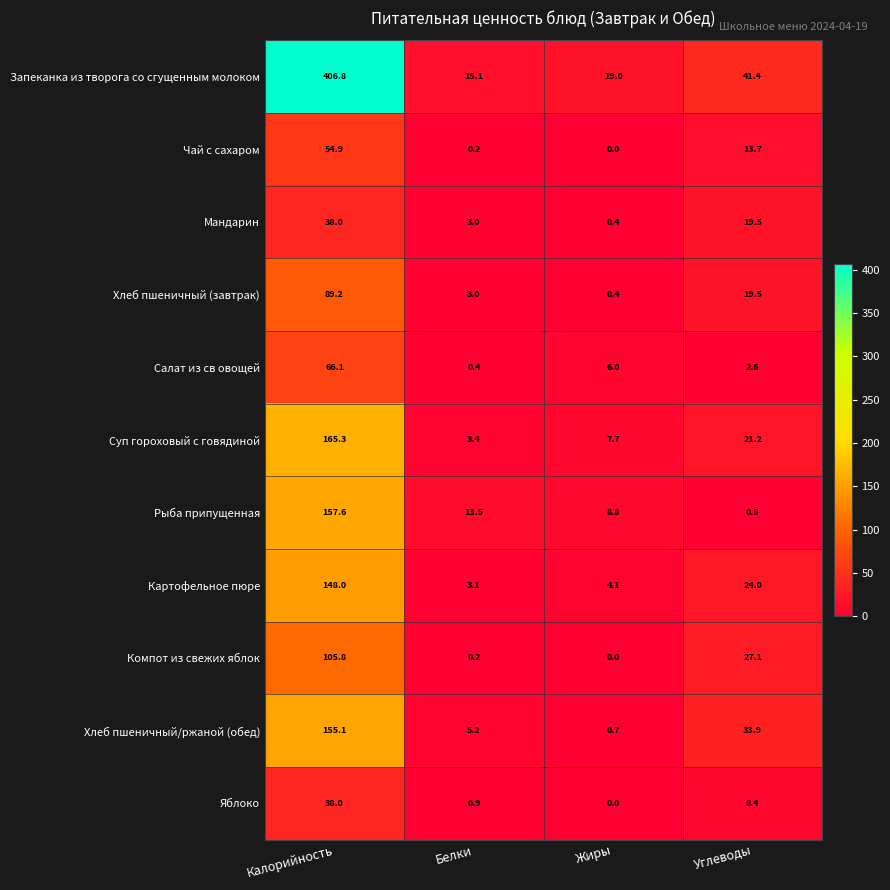

Which label corresponds to the smallest value in the chart?

Жиры